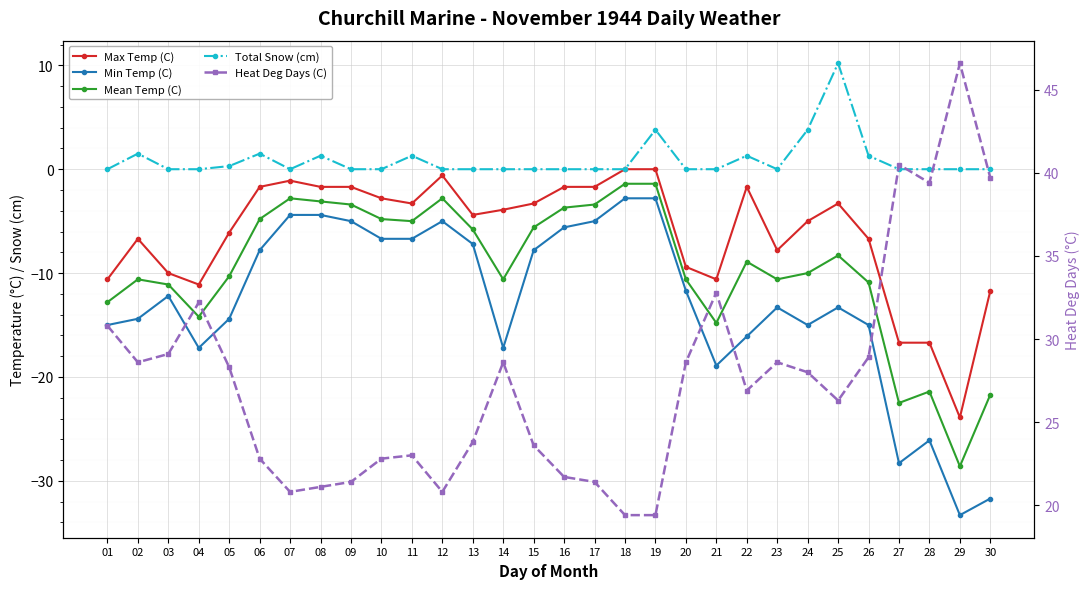

Is it true that Total Snow (cm) equals 0.0 at 13?

True